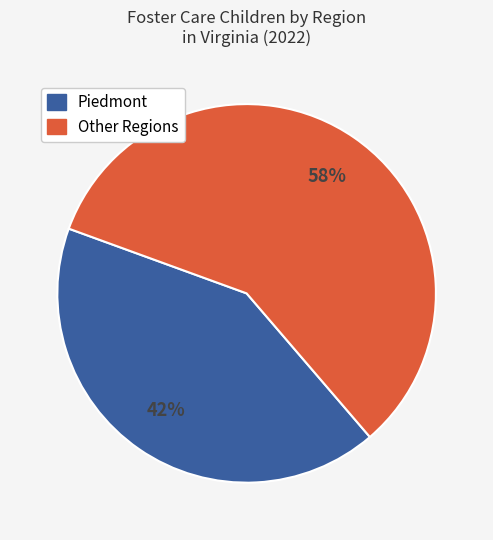

To the nearest percent, what is the average slice percentage?

50%